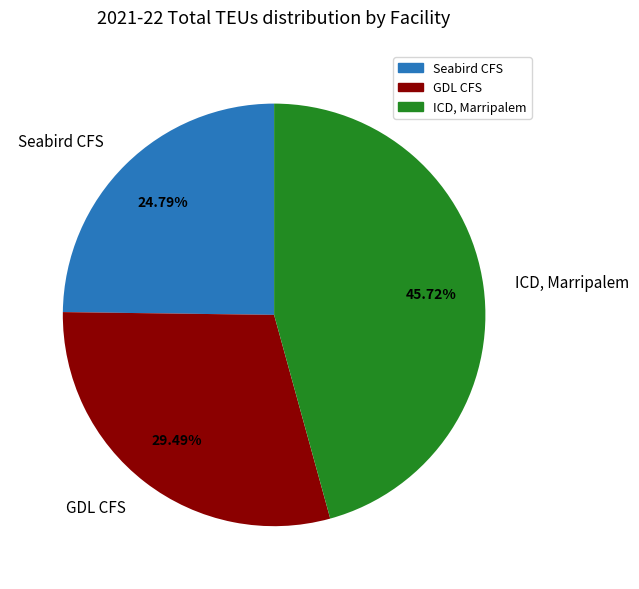

What percentage is the ICD, Marripalem slice, to the nearest percent?

46%